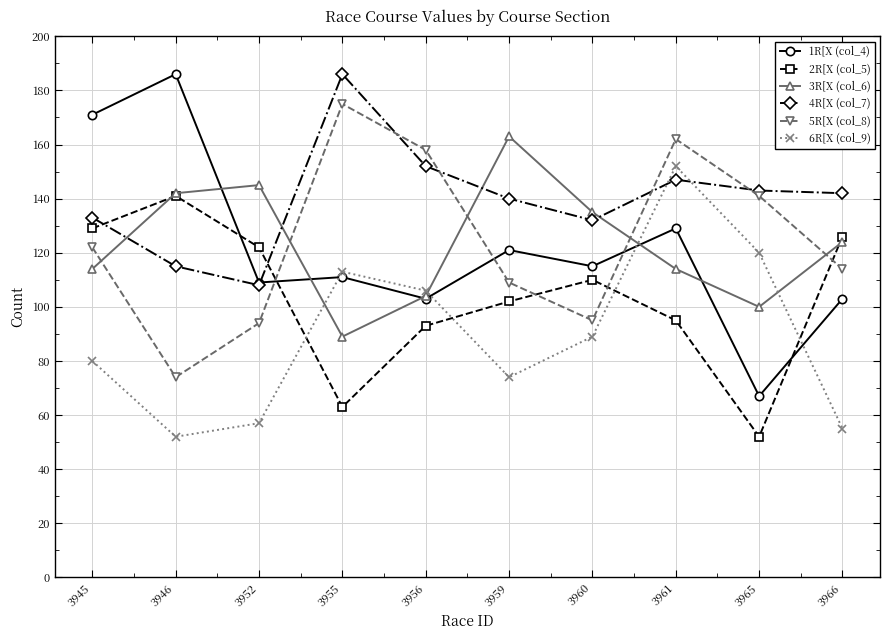

Which series ends up on top after the final intersection of 3R[X (col_6) and 4R[X (col_7)?

4R[X (col_7)